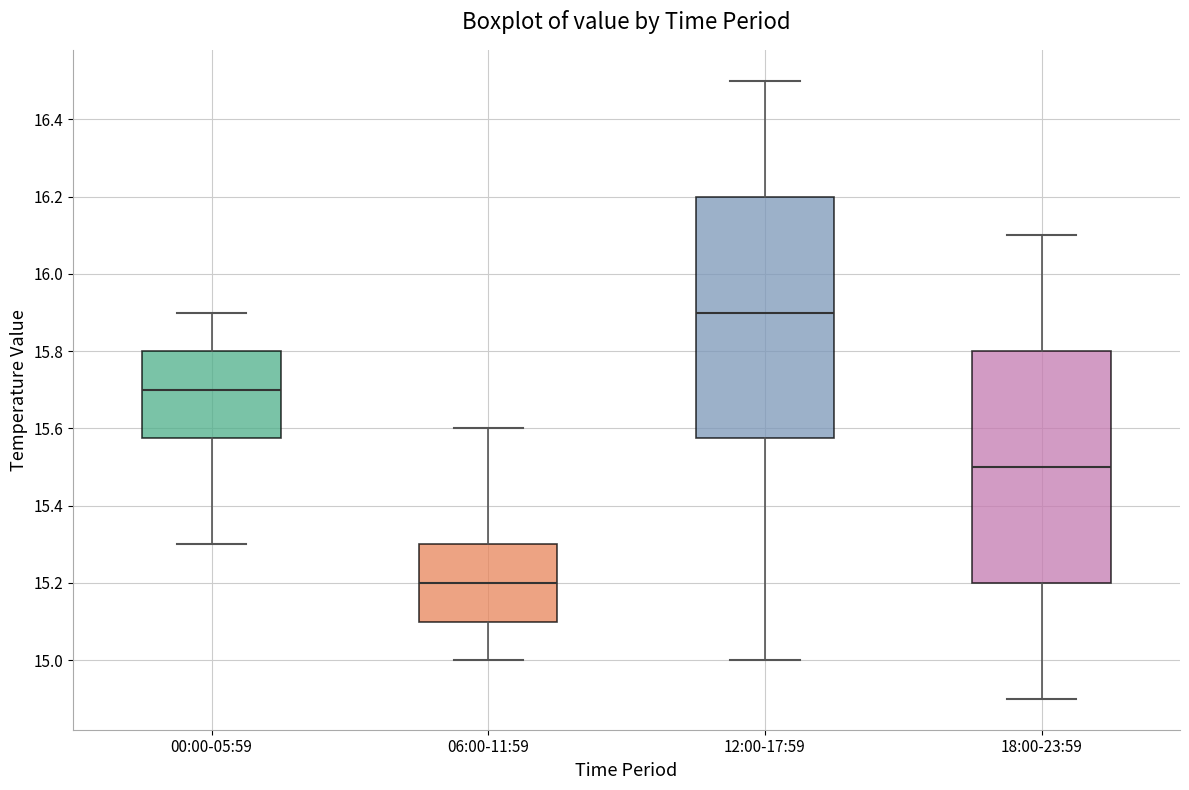

Which box is the tallest, from its lower edge to its upper edge?

12:00-17:59